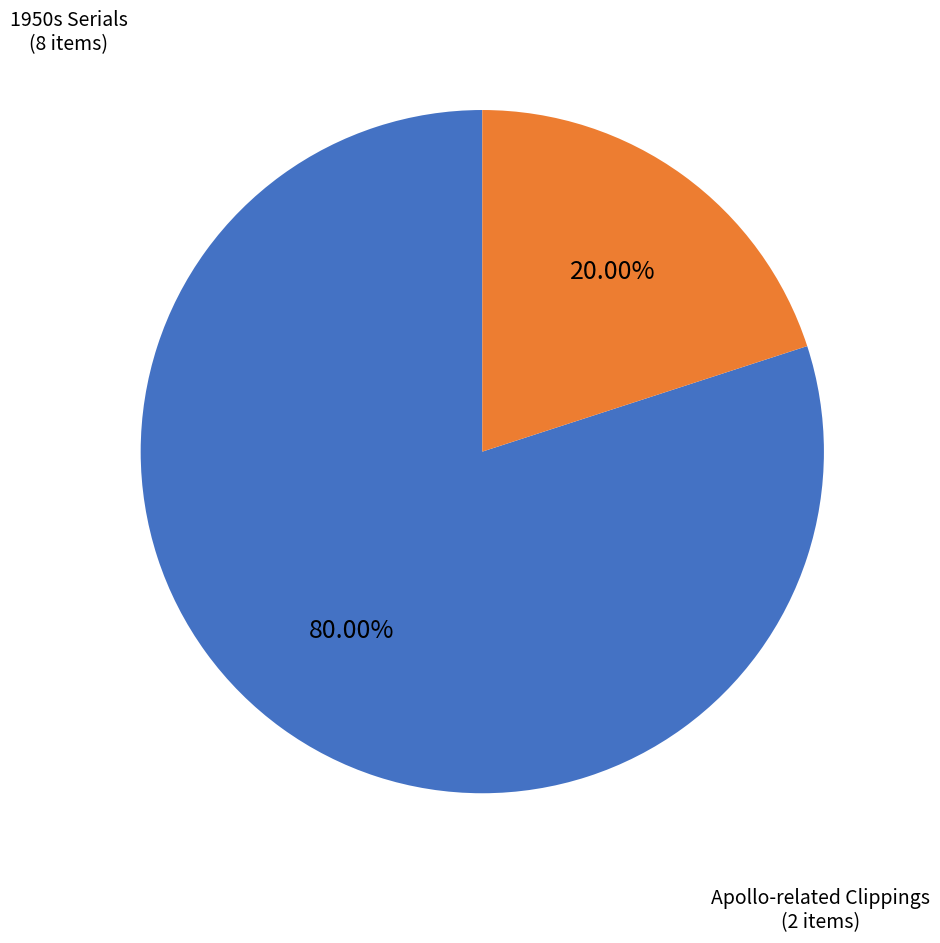

Is there a majority slice in this chart?

Yes